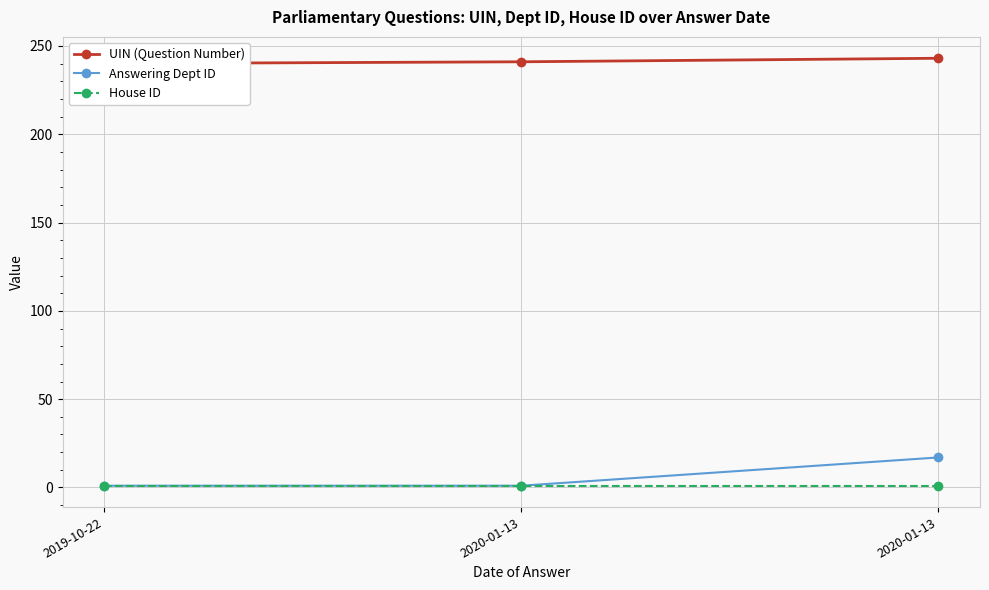

Rank the series at 2019-10-22 from highest to lowest value.

UIN (Question Number), Answering Dept ID, House ID